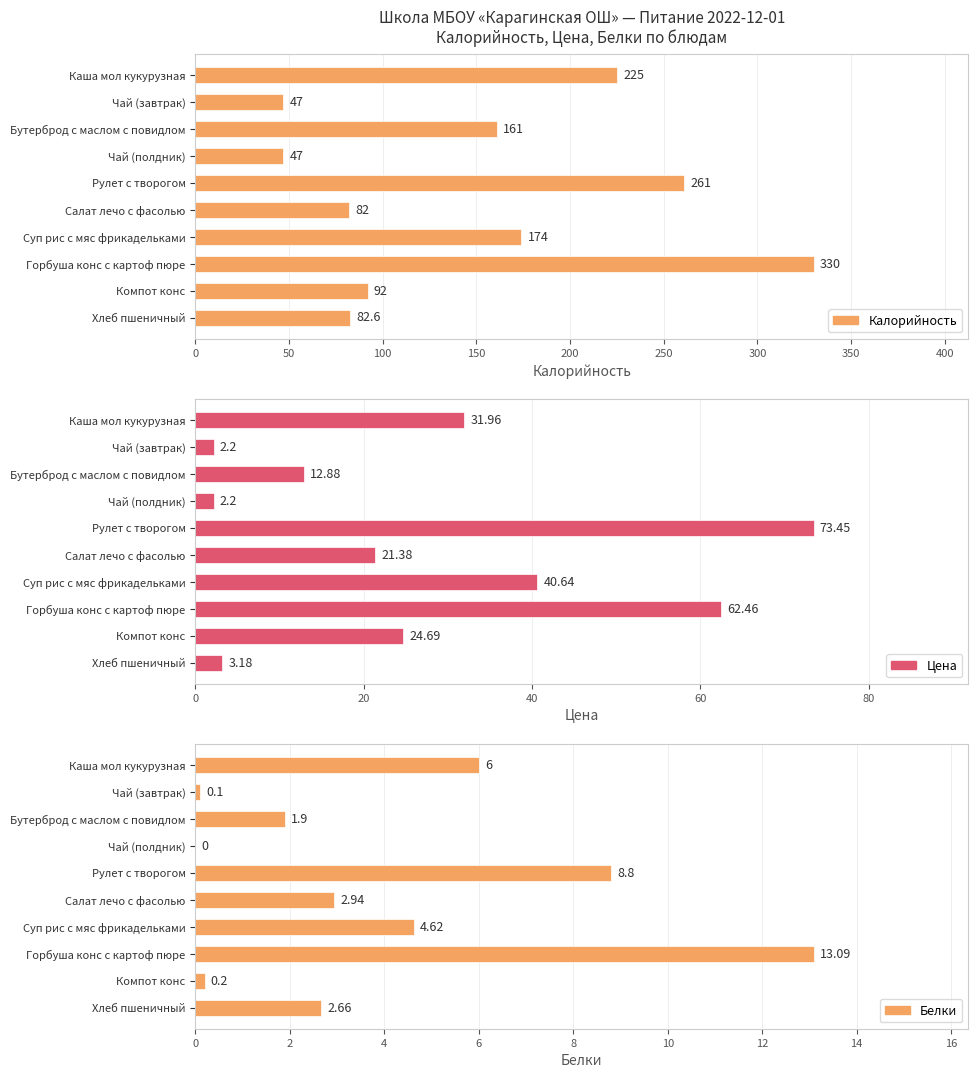

At which label does Калорийность first exceed 161?

Каша мол кукурузная